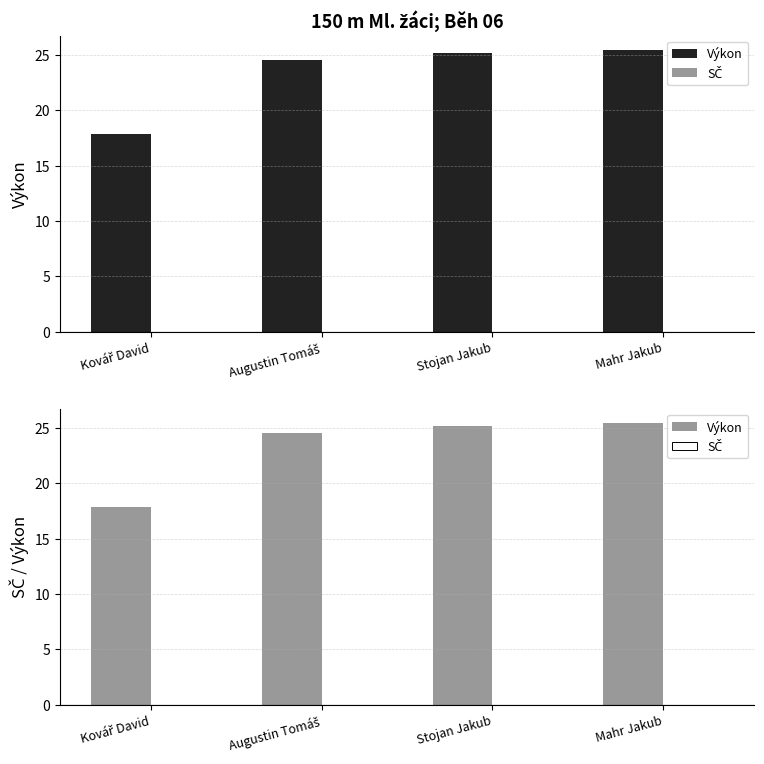

What is the difference between the highest and lowest values at Stojan Jakub?

25.1